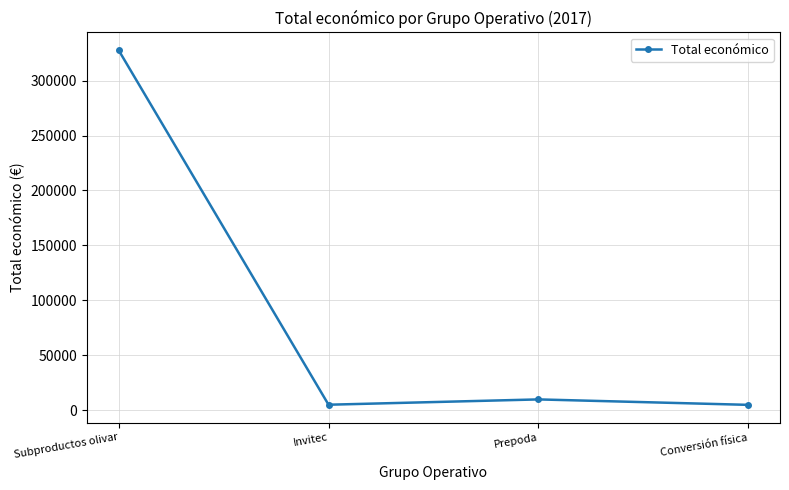

At which category does the data reach its first local valley?

Invitec